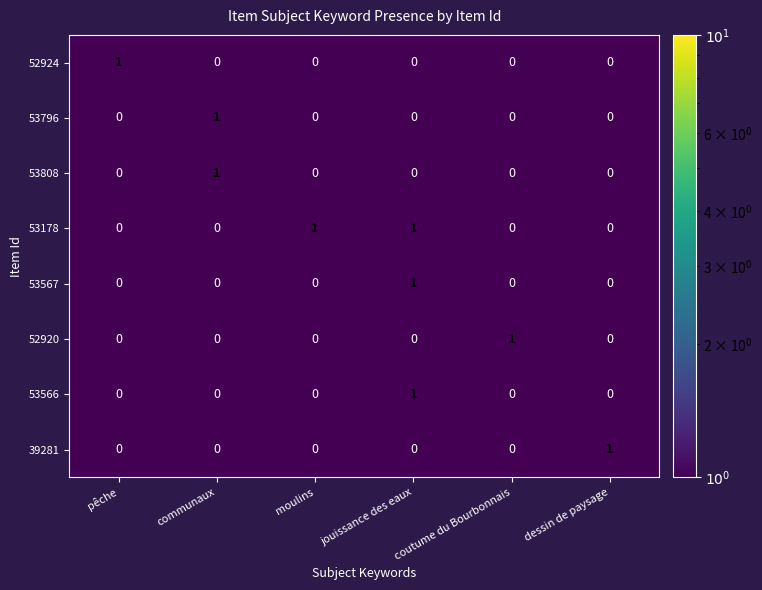

Which category has the highest value in the 53567 series?

jouissance des eaux